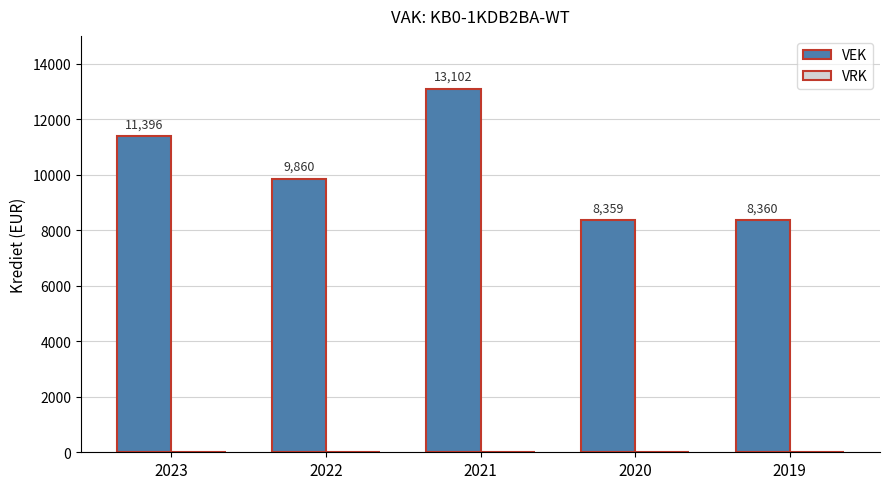

Is it true that the value at 2023 is 11396?

True